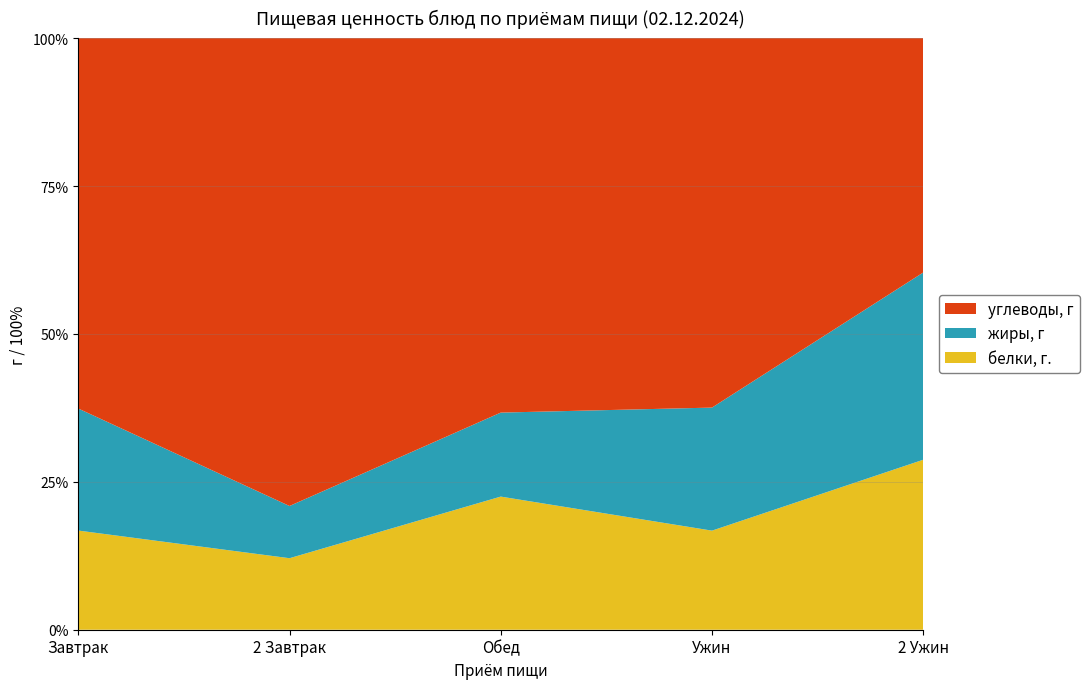

Reading left to right, extract all data points from this chart.

белки, г.: 22.5	6.6	34.8	23.9	5.1
жиры, г: 27.7	4.8	22.0	29.6	5.6
углеводы, г: 84.0	43.4	97.9	89.0	7.1